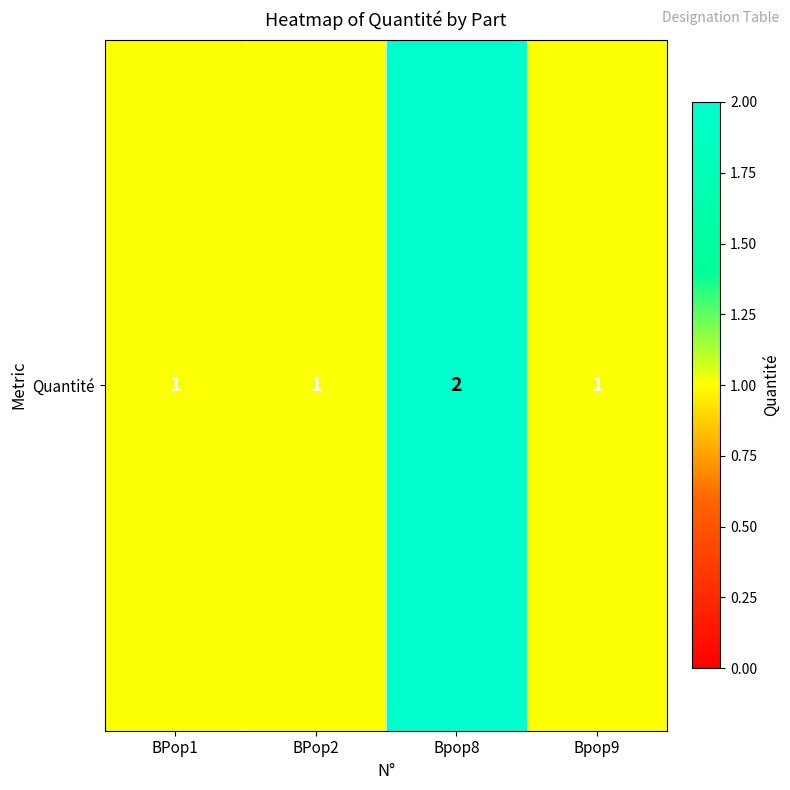

What is the difference between the maximum and second lowest values?

1